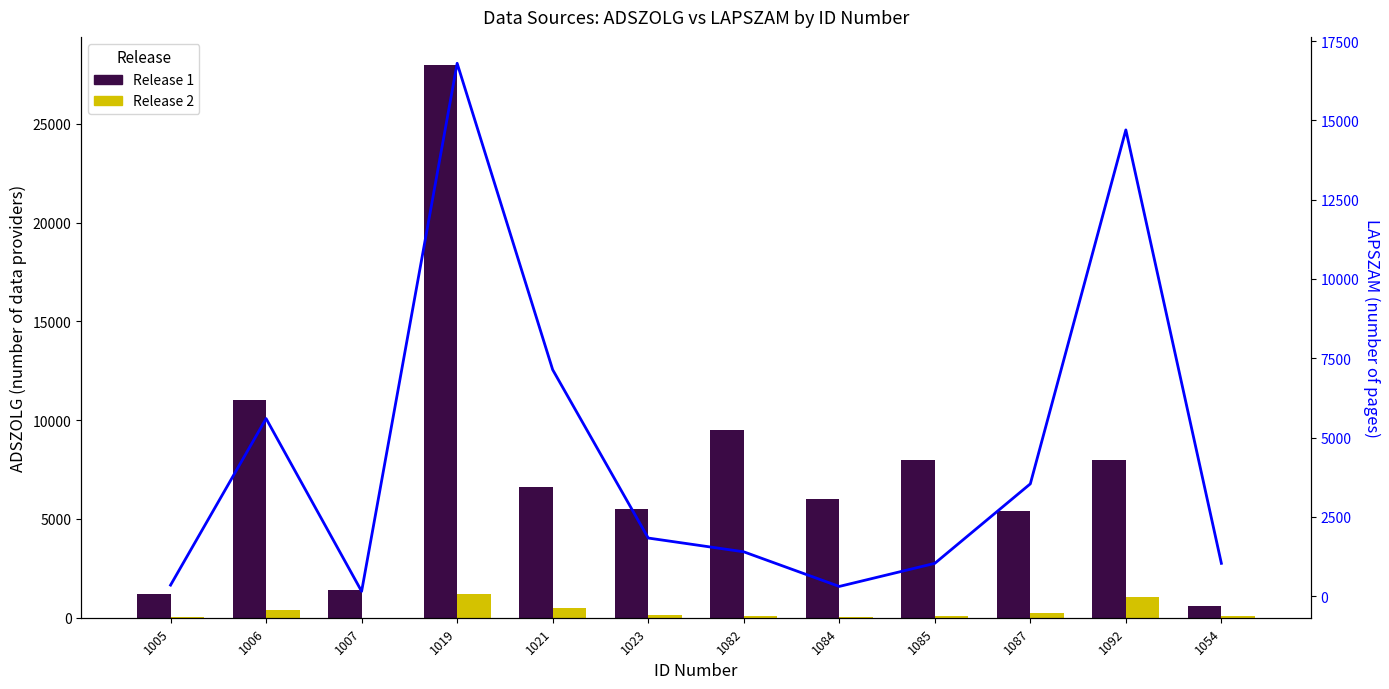

At which label is Release 1 closest to 14300?

1006